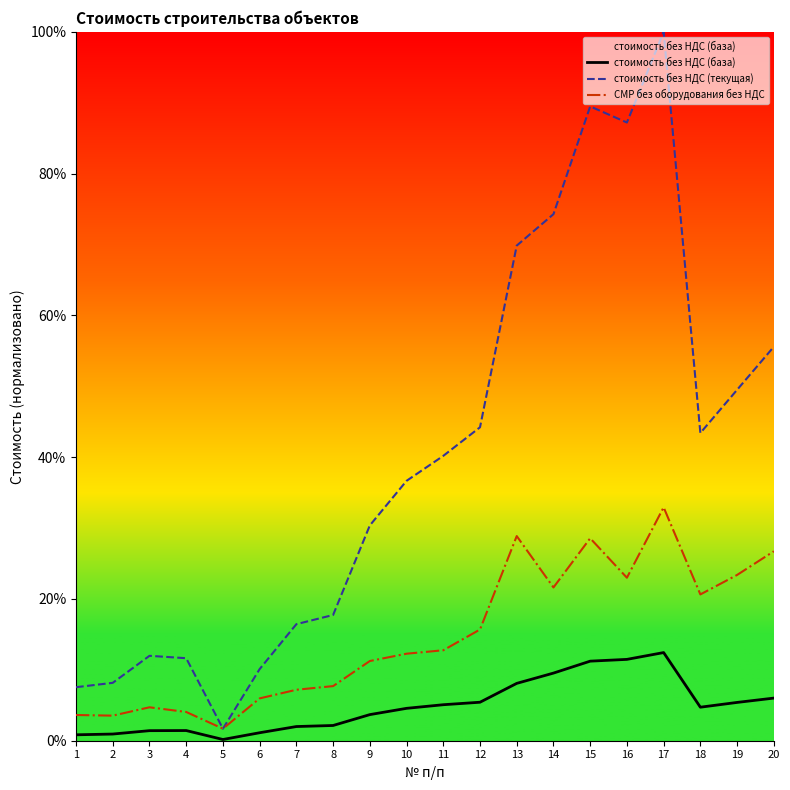

What is the average value of the стоимость без НДС (текущая) series?

40.3